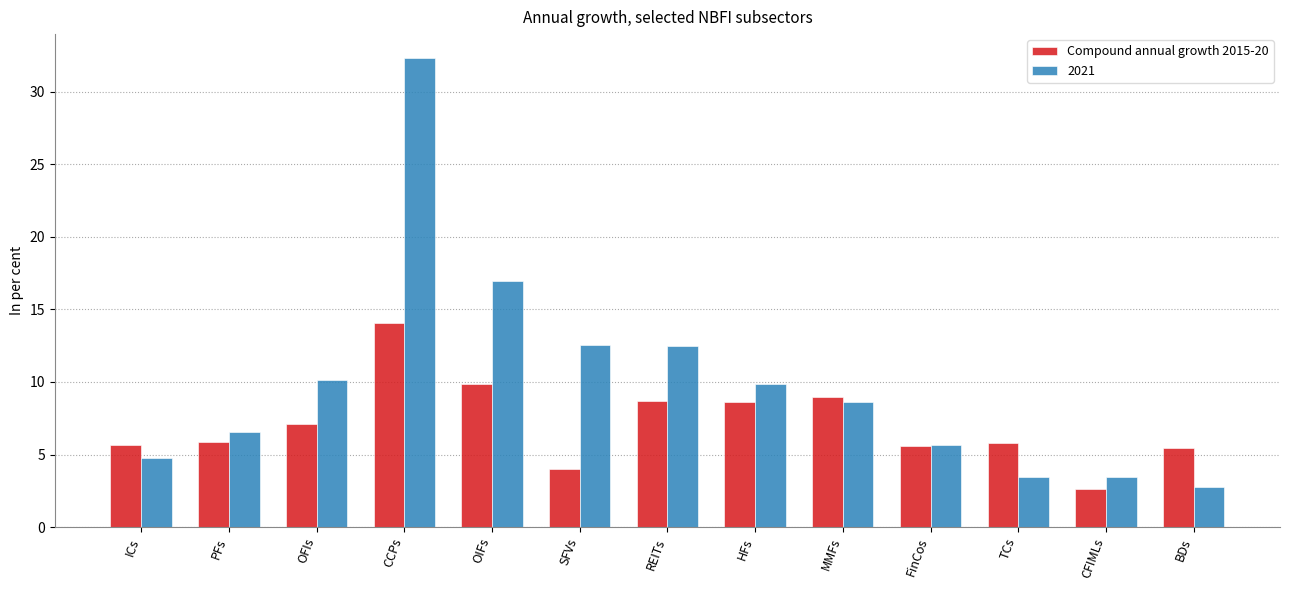

List the series in order of their peak value, highest first.

2021, Compound annual growth 2015-20